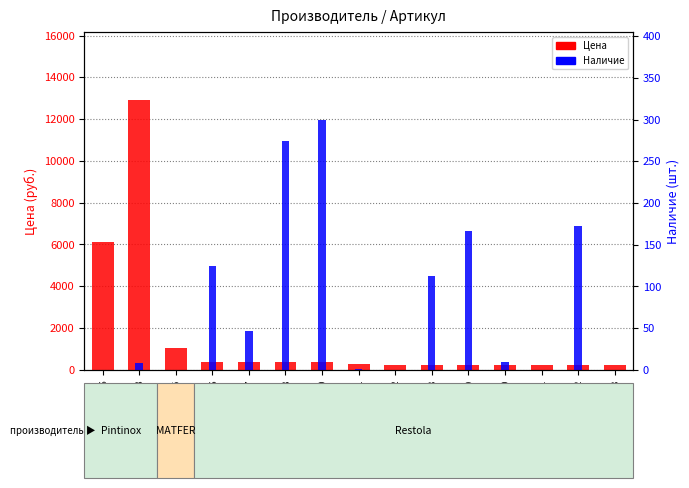

List the labels in order of Цена value, smallest first.

Restola_4642, Restola_4708, Restola_4709, Restola_4710, Restola_4711, Restola_4712, Restola_4713, Restola_4641, Restola_4627, Restola_4628, Restola_4630, Restola_4626, MATFER_4625, Pintinox_4596, Pintinox_4598